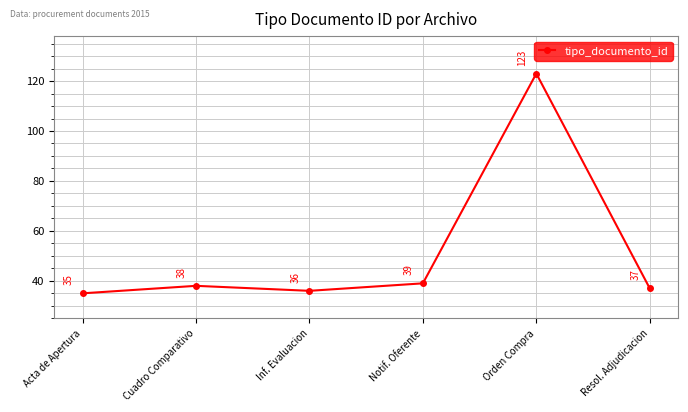

What position from the left is Inf. Evaluacion?

3